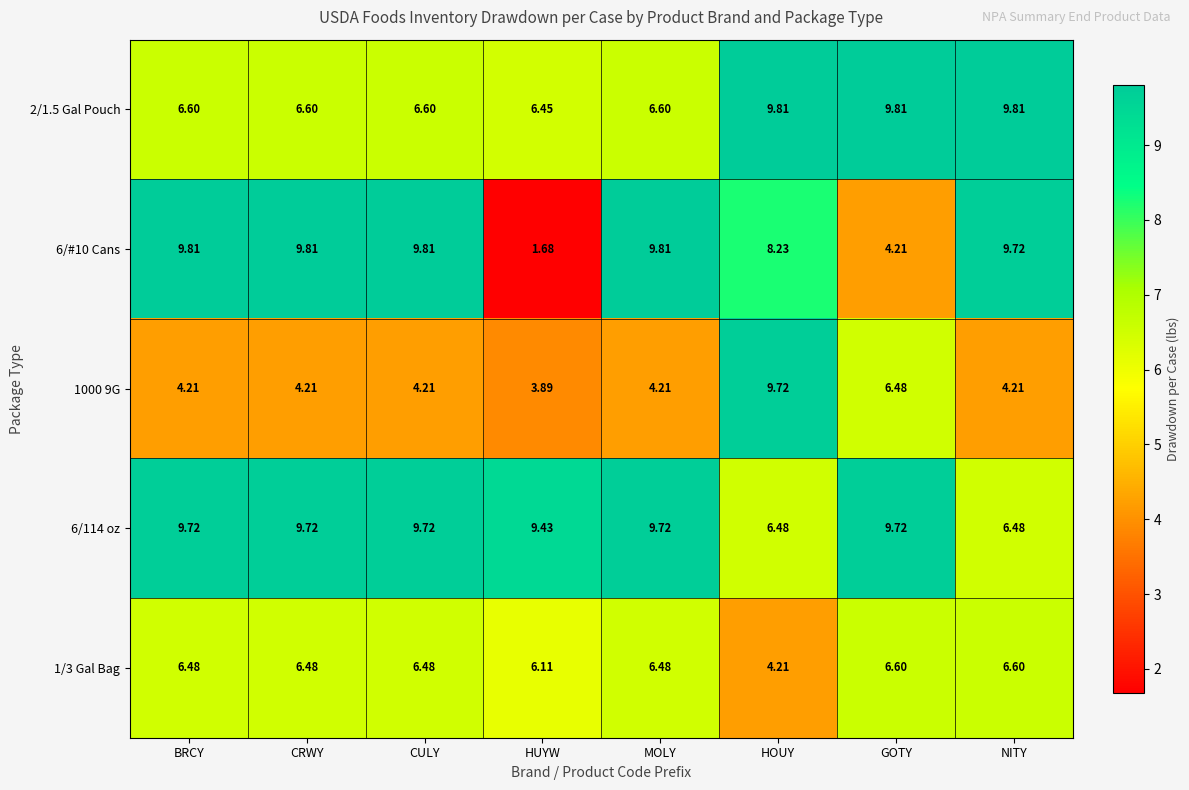

Which series changed the most between HUYW and HOUY?

6/#10 Cans